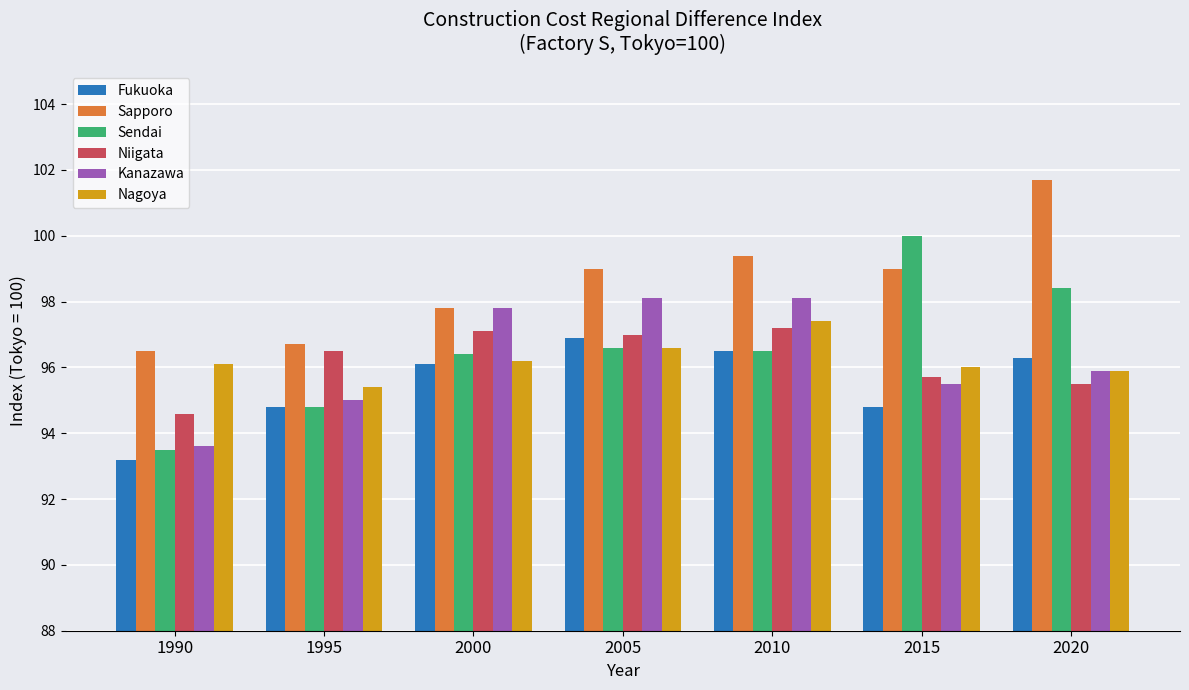

What is the sum of the Fukuoka values at 2005 and 2000?

193.0